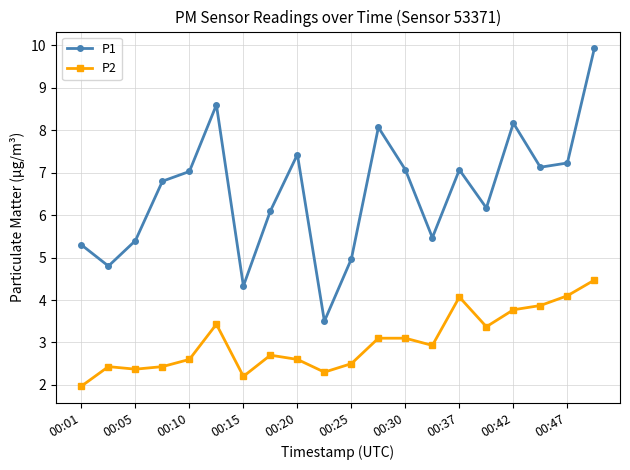

What is the difference between the maximum and second lowest values in the P1 series?

5.6